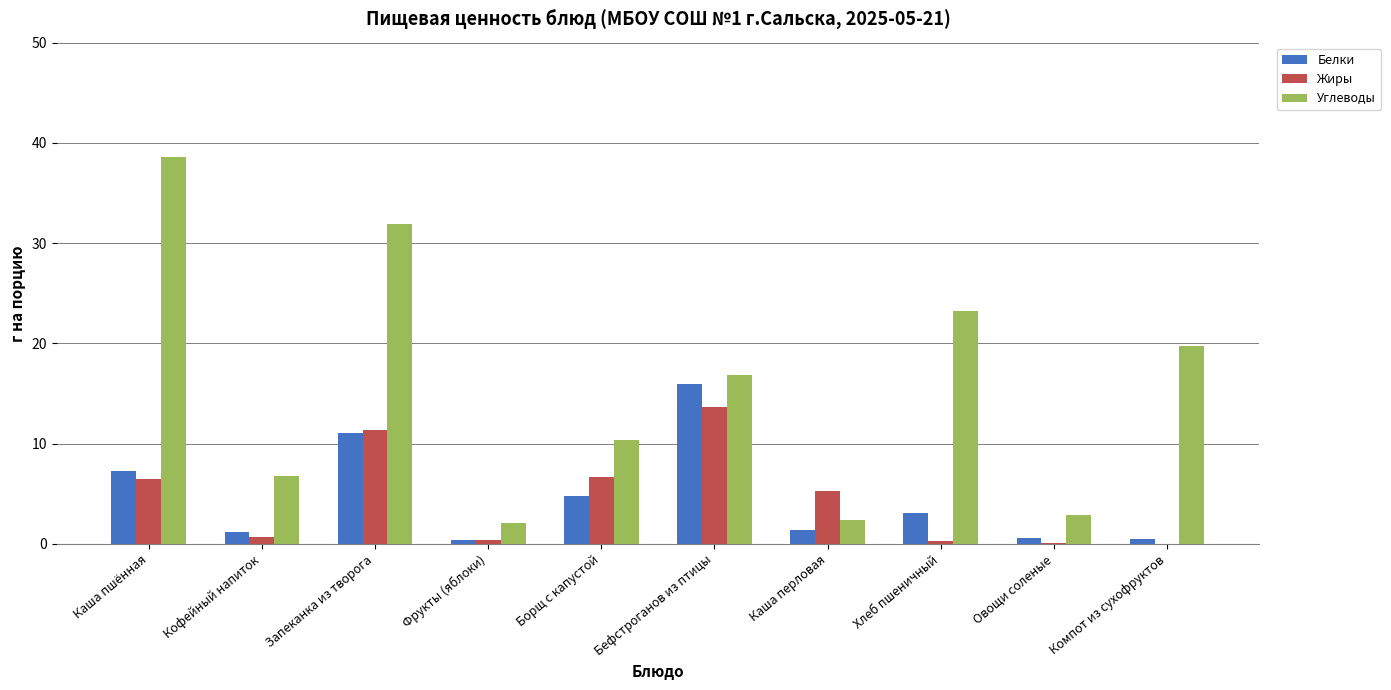

True or false: Белки has a value of 4.8 at Борщ с капустой.

True